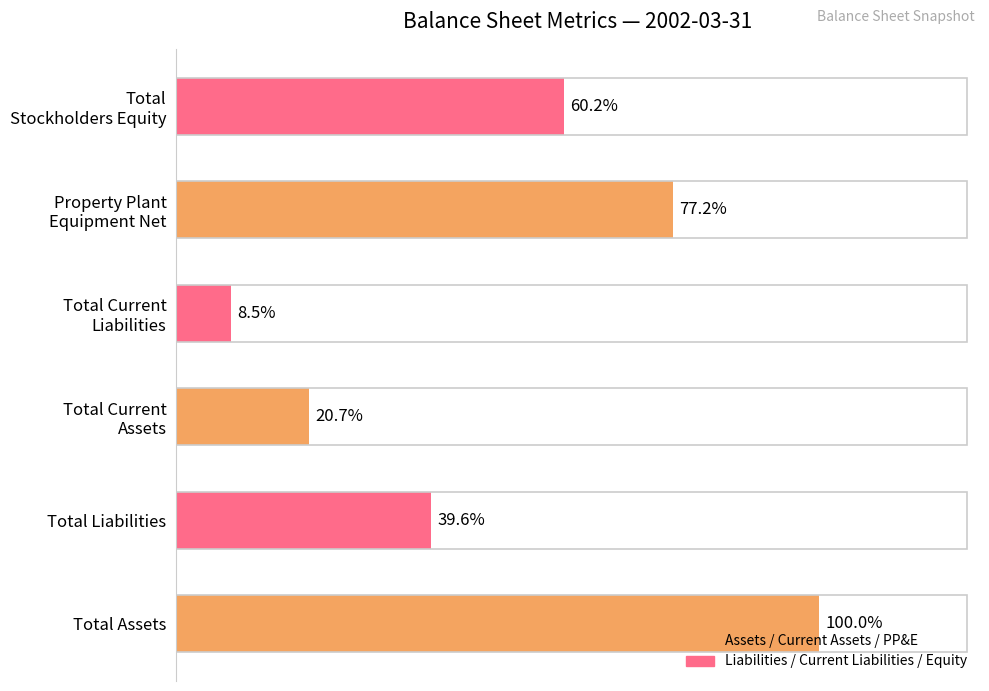

Does the chart contain any negative values?

No